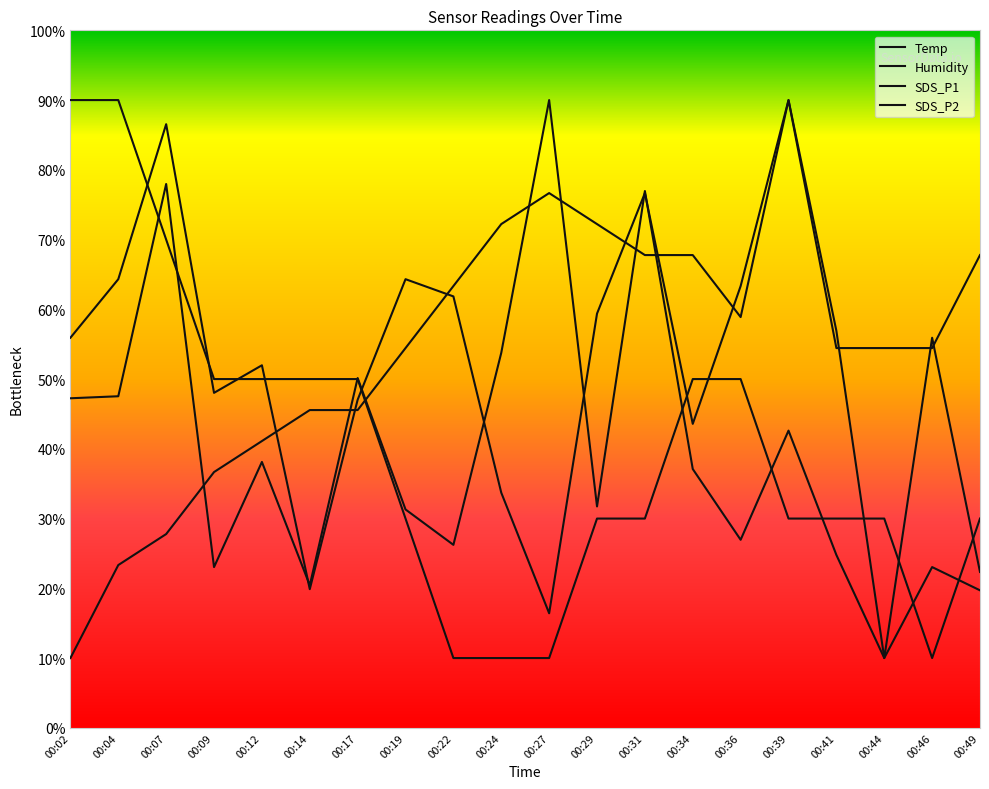

What is the sum of the Temp values at 00:29 and 00:39?

60.0